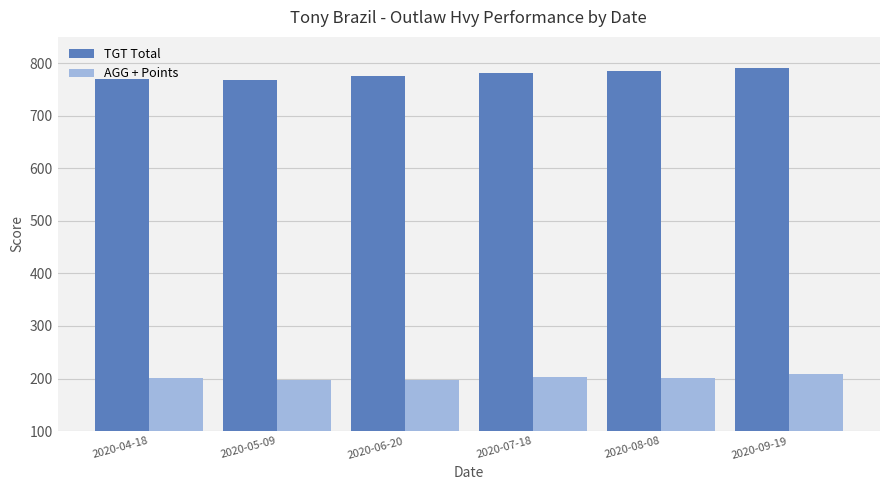

What is the label of the 3rd bar from the left?

2020-06-20